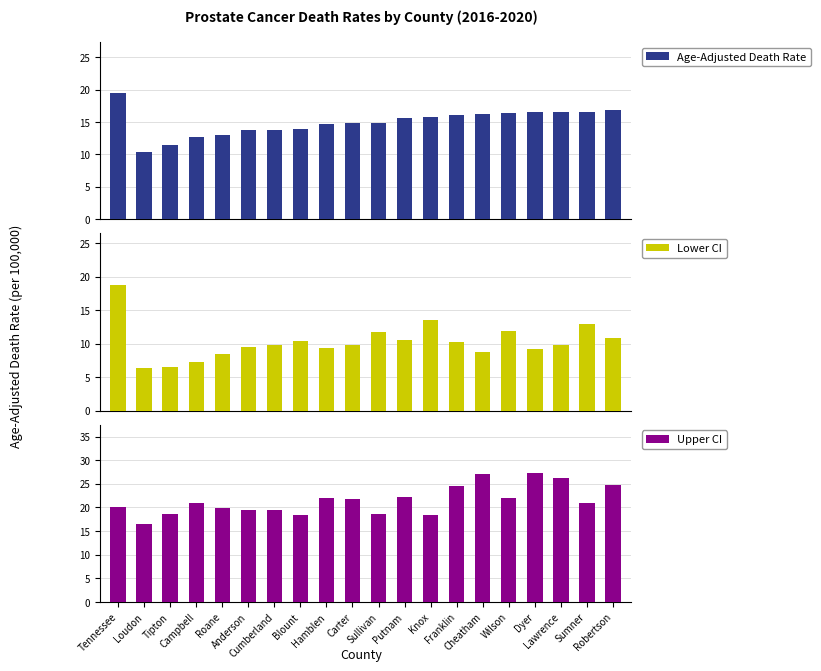

Reading right to left, what are all the values shown in this chart?

Age-Adjusted Death Rate: 16.8	16.6	16.6	16.5	16.4	16.2	16.1	15.8	15.6	14.9	14.8	14.7	14.0	13.8	13.8	13.0	12.7	11.5	10.4	19.5
Lower CI: 10.8	12.9	9.8	9.2	11.9	8.8	10.2	13.5	10.5	11.8	9.8	9.3	10.4	9.8	9.5	8.4	7.3	6.5	6.4	18.8
Upper CI: 24.8	21.0	26.2	27.3	21.9	27.1	24.6	18.4	22.3	18.7	21.7	22.1	18.4	19.5	19.5	19.8	20.9	18.6	16.4	20.2